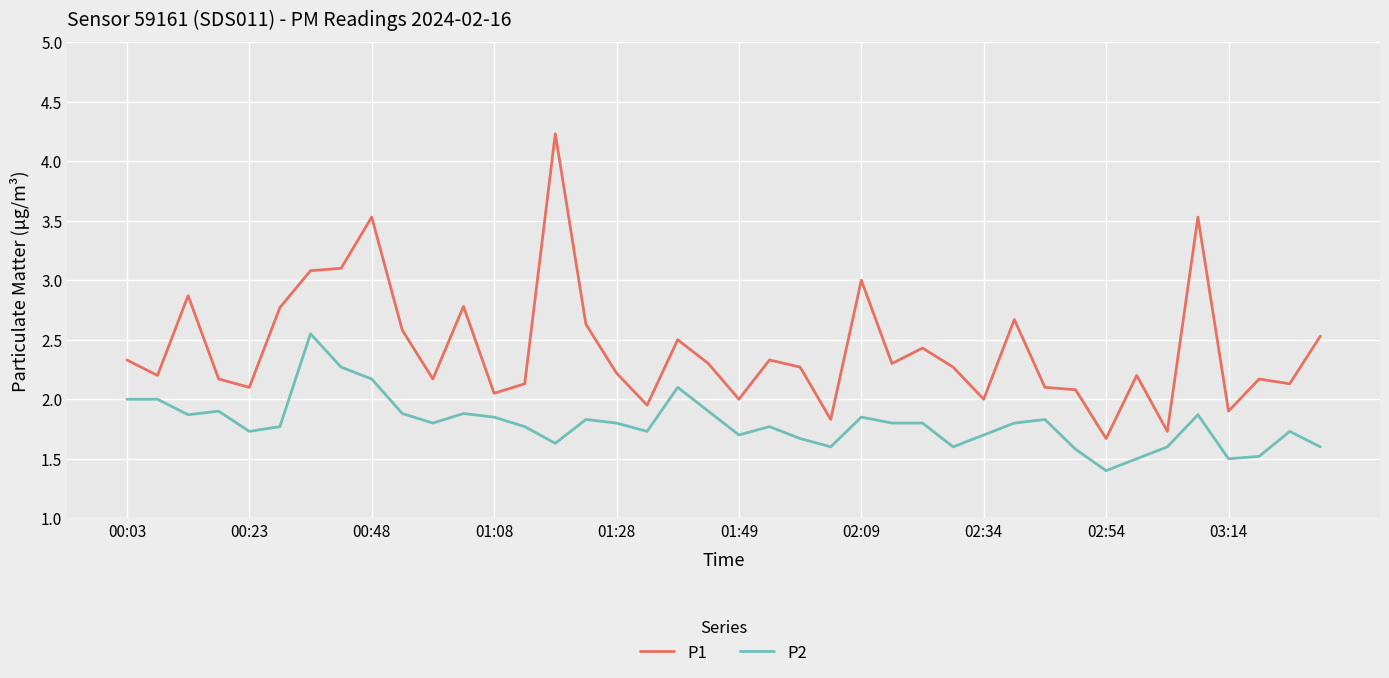

What is the highest value of the P1 series?

4.2